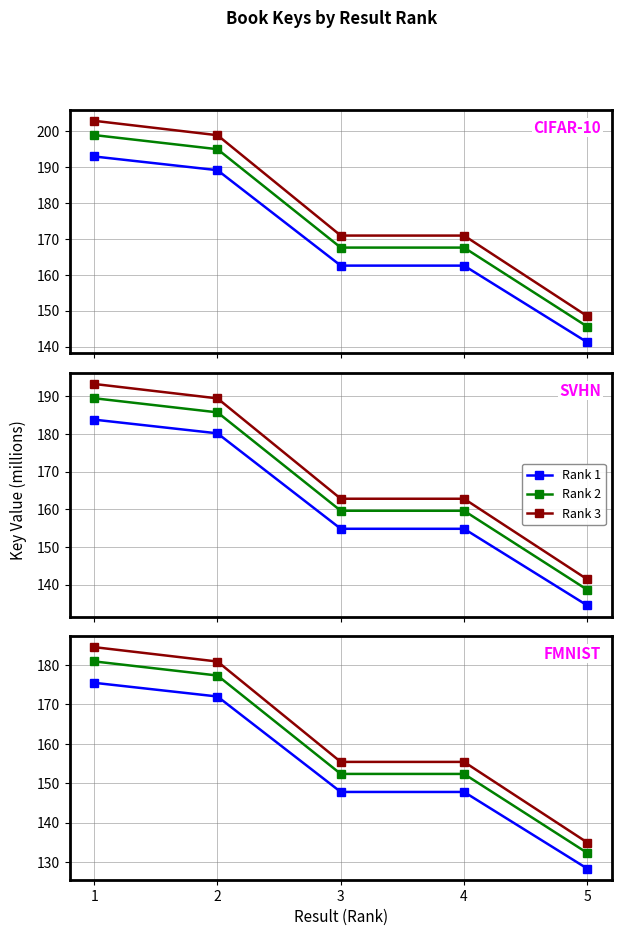

How many values in the Rank 1 series exceed 147?

4